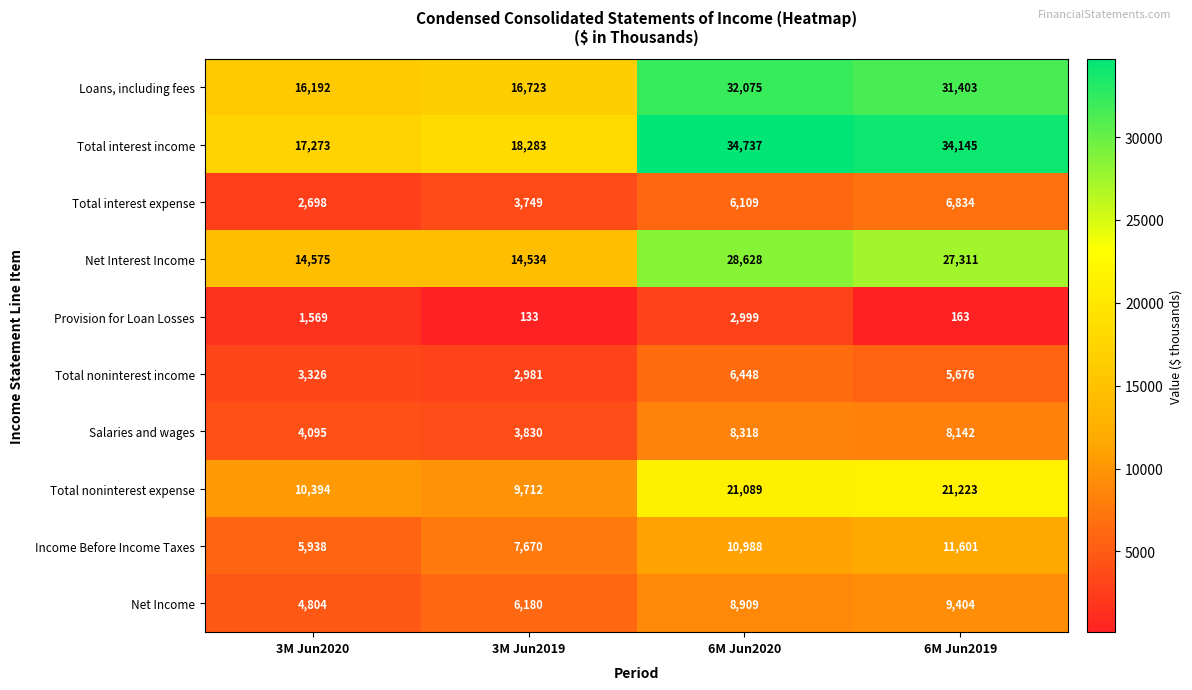

What is the smallest value displayed?

133